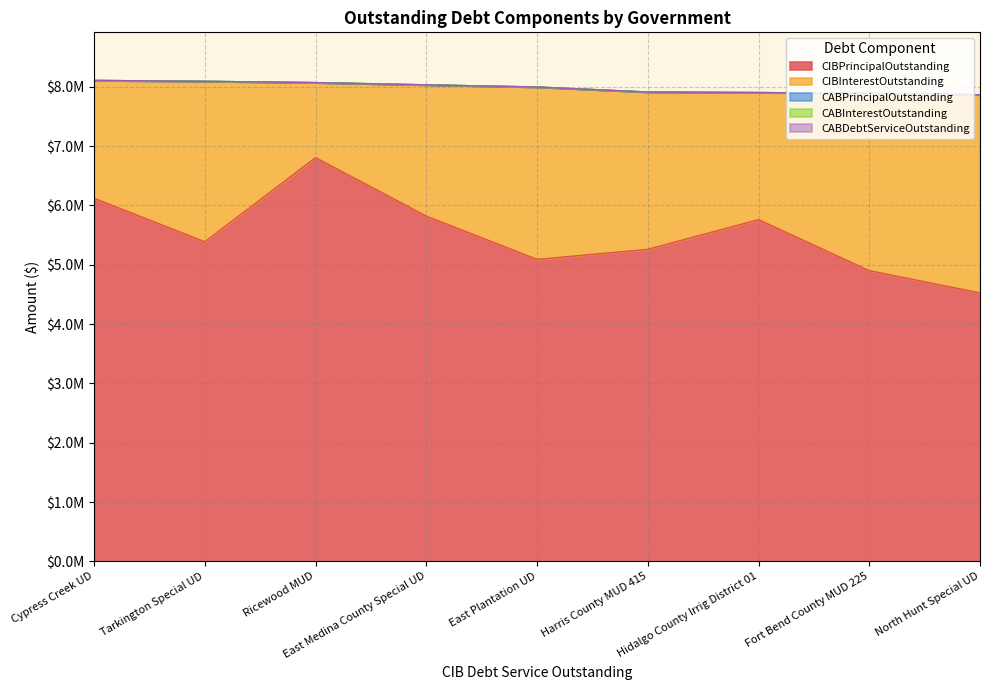

What position from the right is Cypress Creek UD?

9